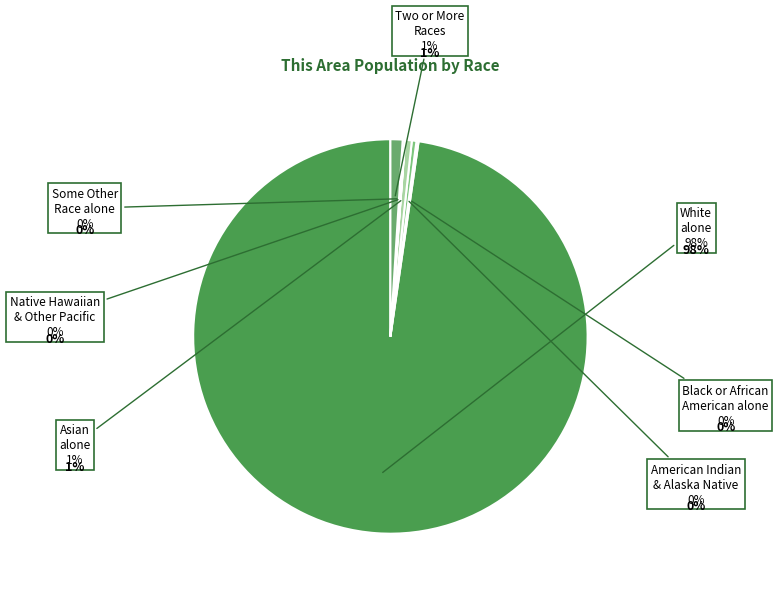

Which category accounts for the majority?

White alone